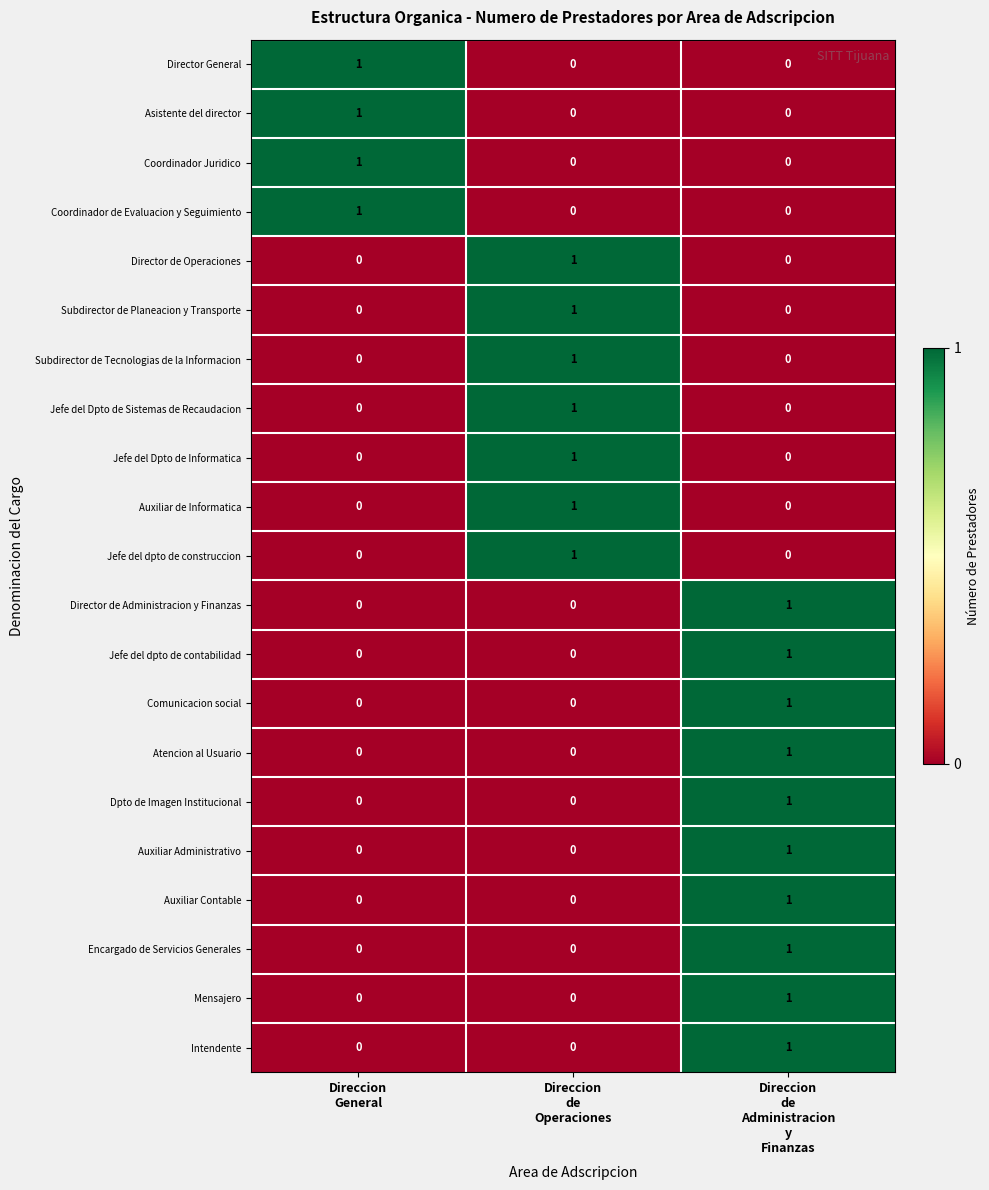

At how many categories does at least one series exceed 0?

3